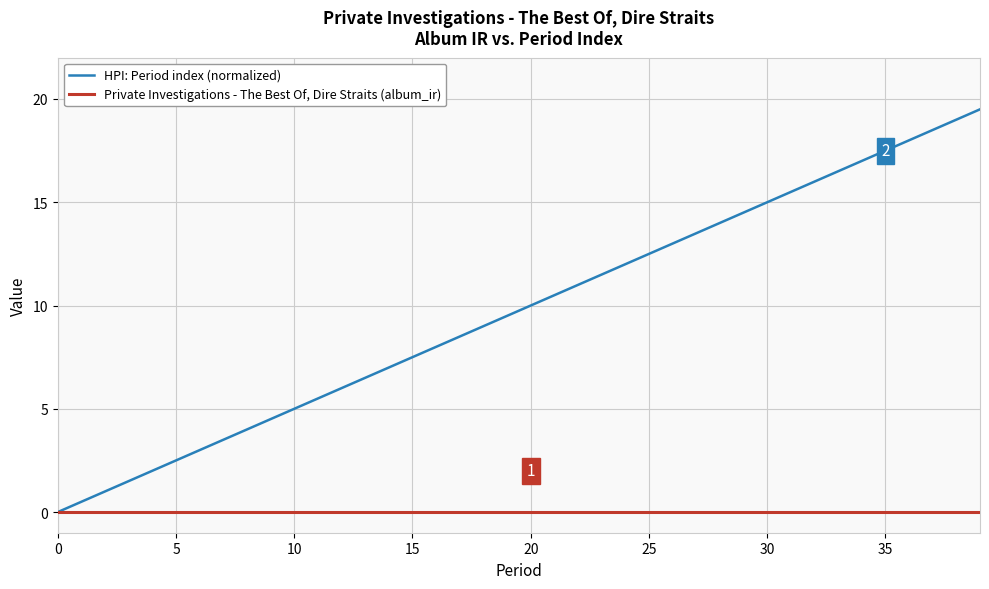

Which series has the widest spread of values?

HPI: Period index (normalized)